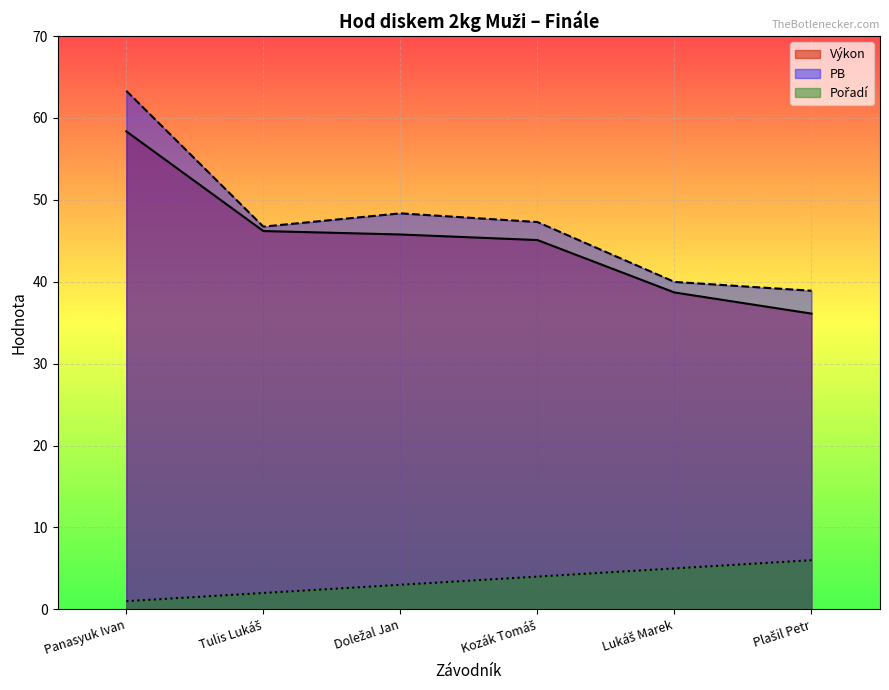

Rank the series by their maximum value, from lowest to highest.

Pořadí, Výkon, PB